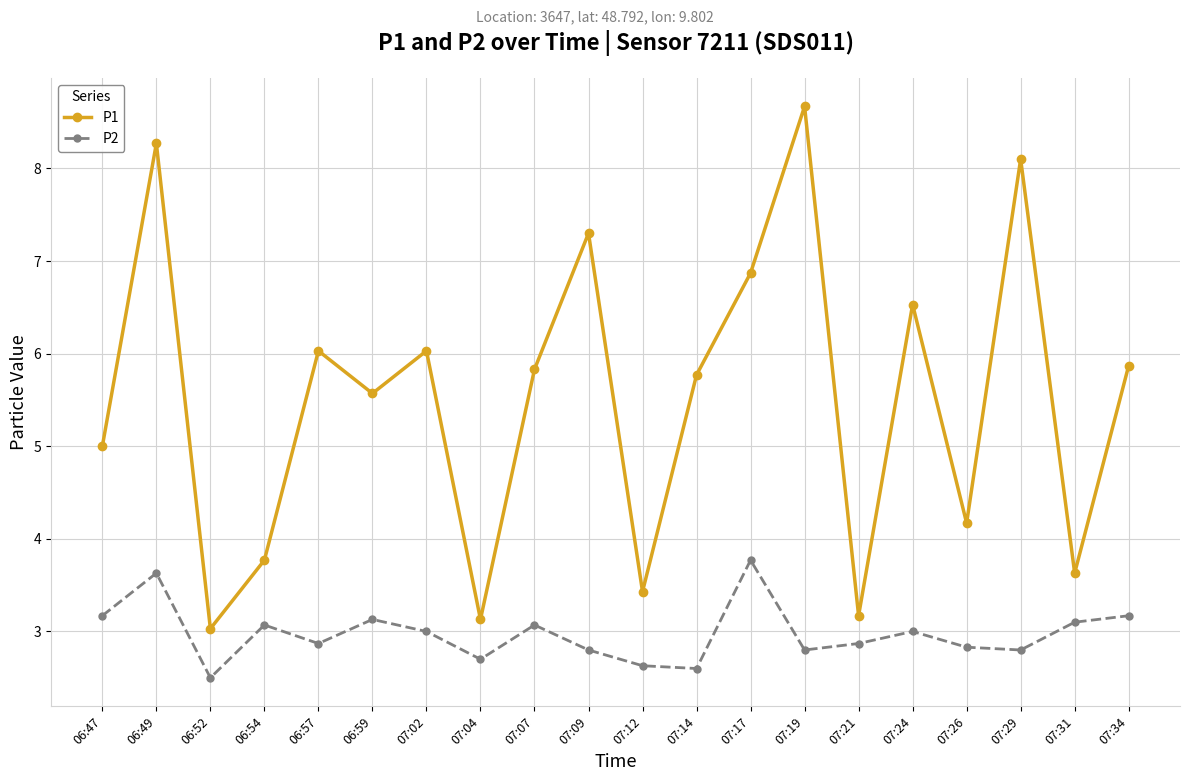

In P1, how many points are lower than both neighbors (excluding endpoints)?

7